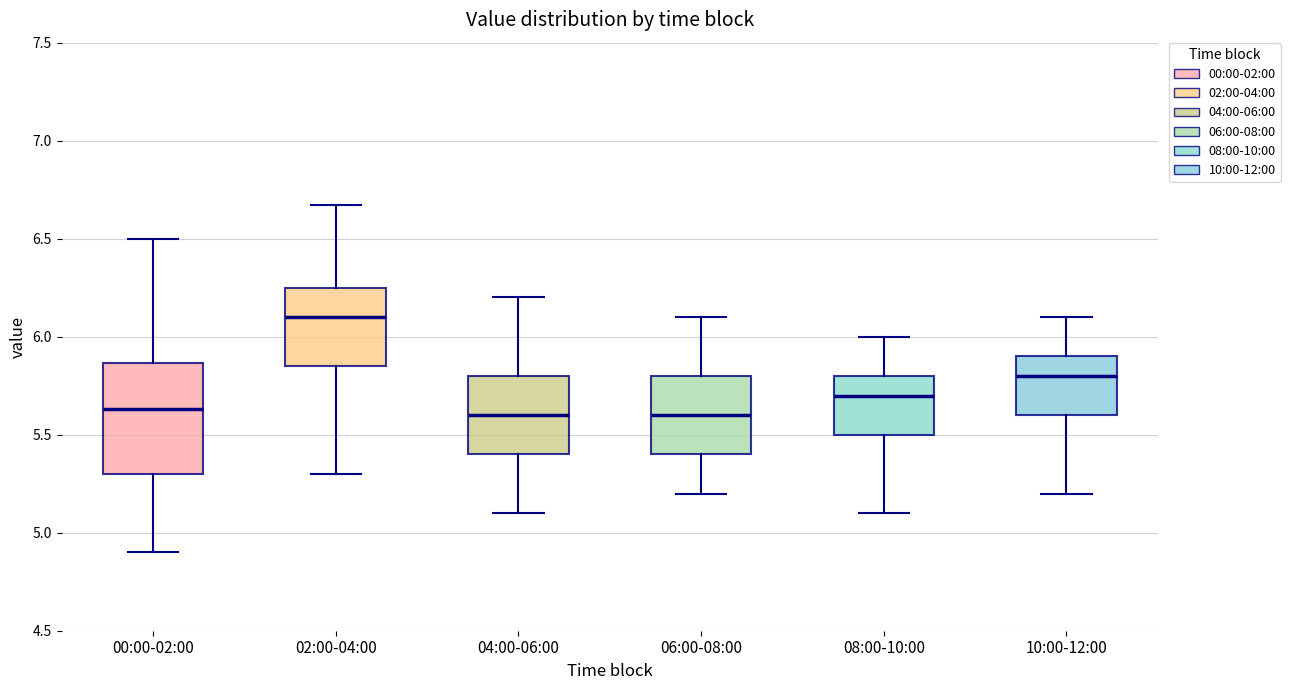

Which box has the highest median line?

02:00-04:00